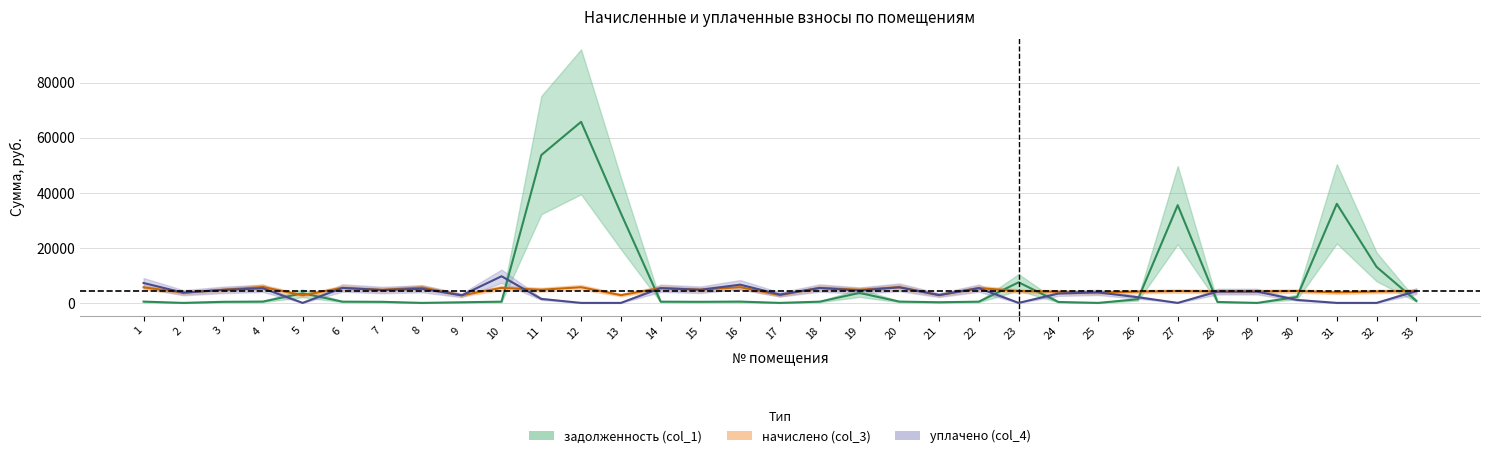

Between 3 and 4, which is larger?

4